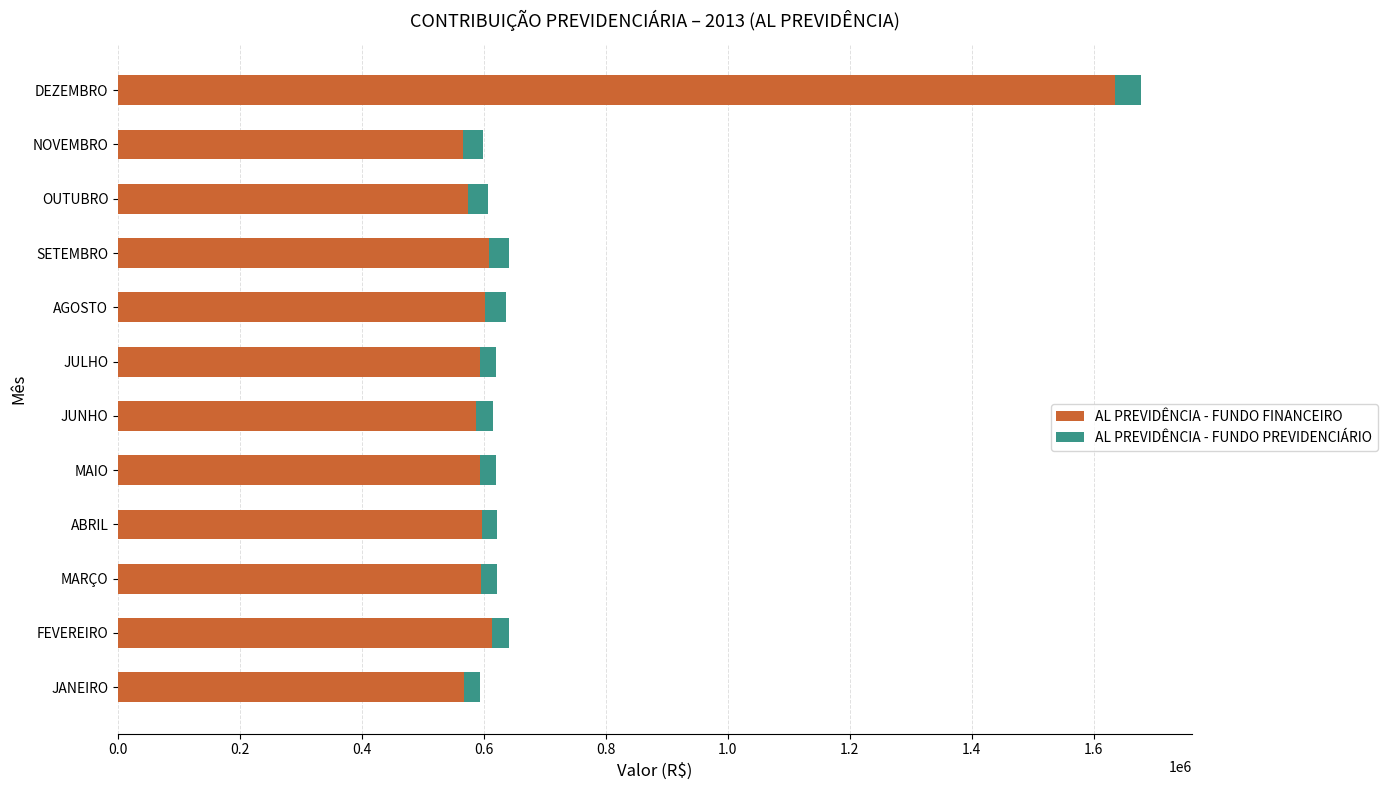

What is the average value of the AL PREVIDÊNCIA - FUNDO FINANCEIRO series?

677395.2